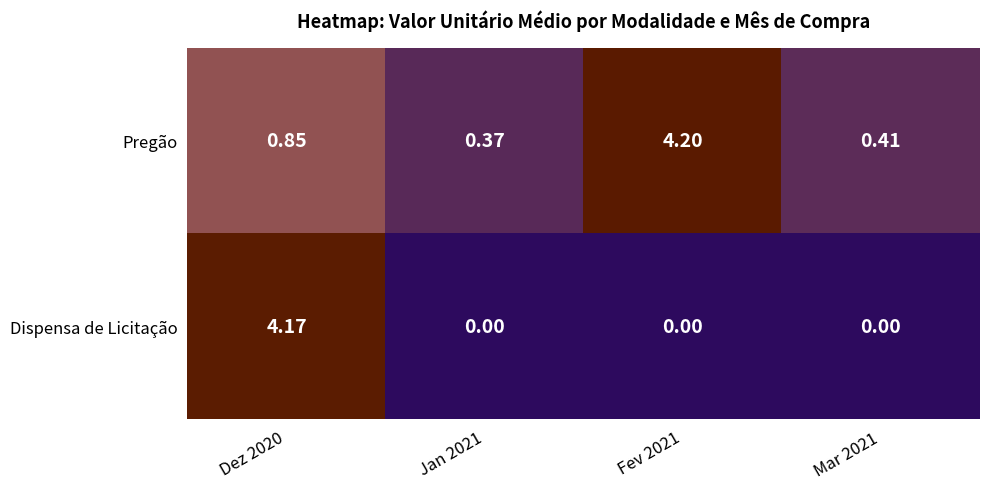

Which series has the largest range (max minus min)?

Dispensa de Licitação